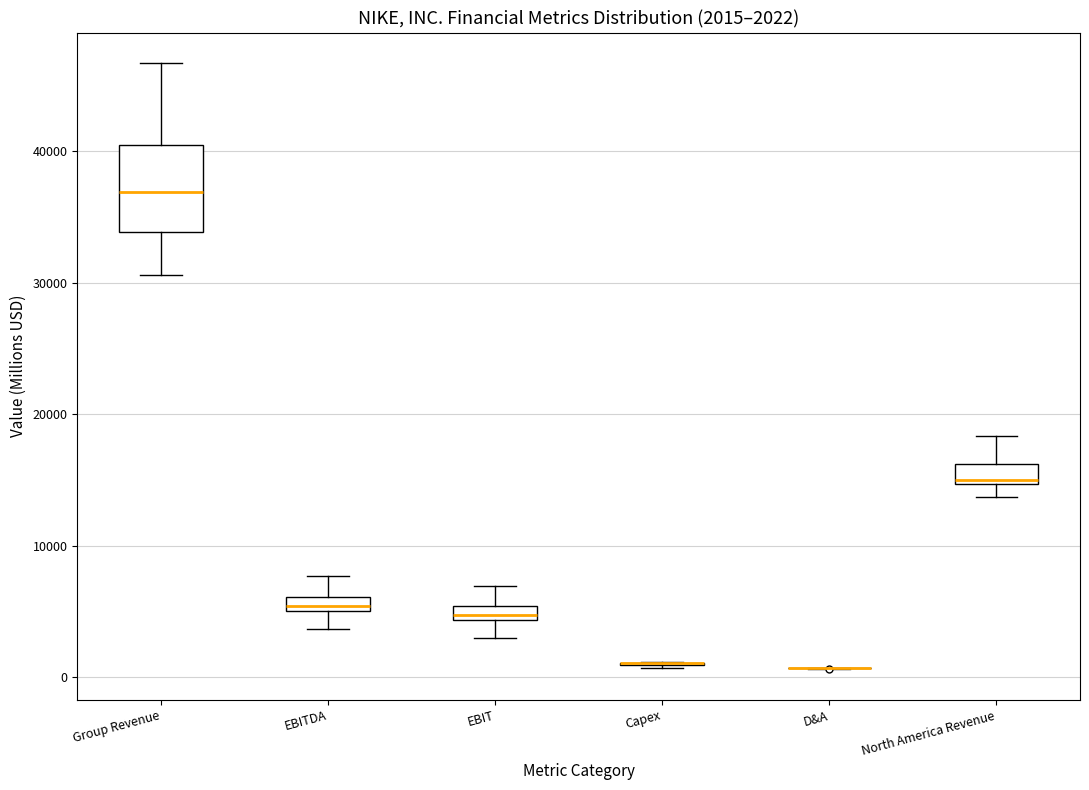

Comparing the boxes themselves (not the whiskers), which one is the tallest?

Group Revenue